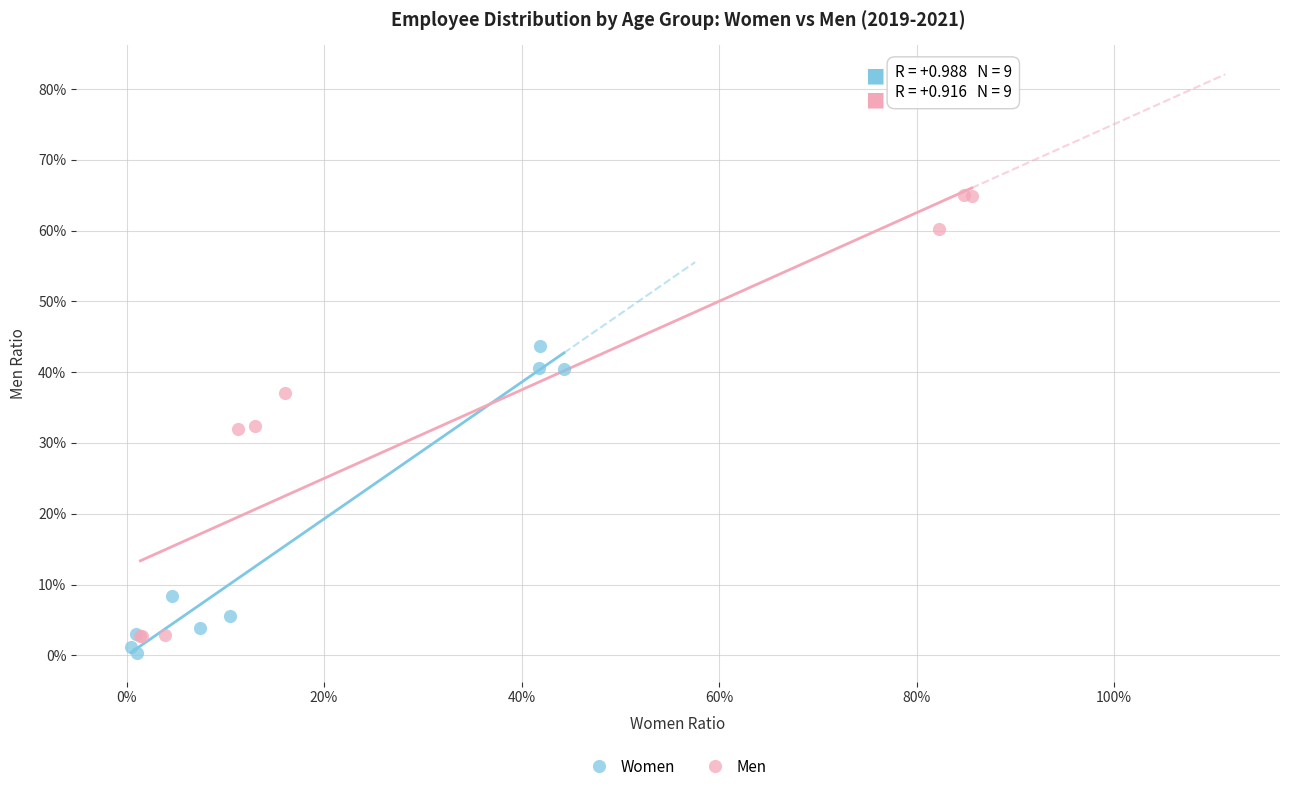

Which series contains the highest Y value?

Men